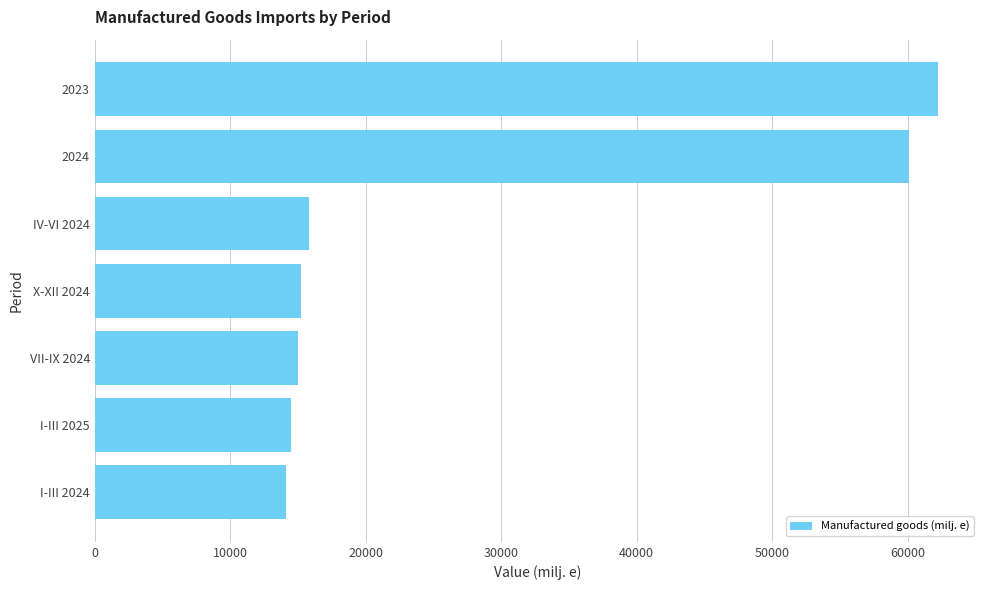

At which category does the chart reach its peak across all series?

2023